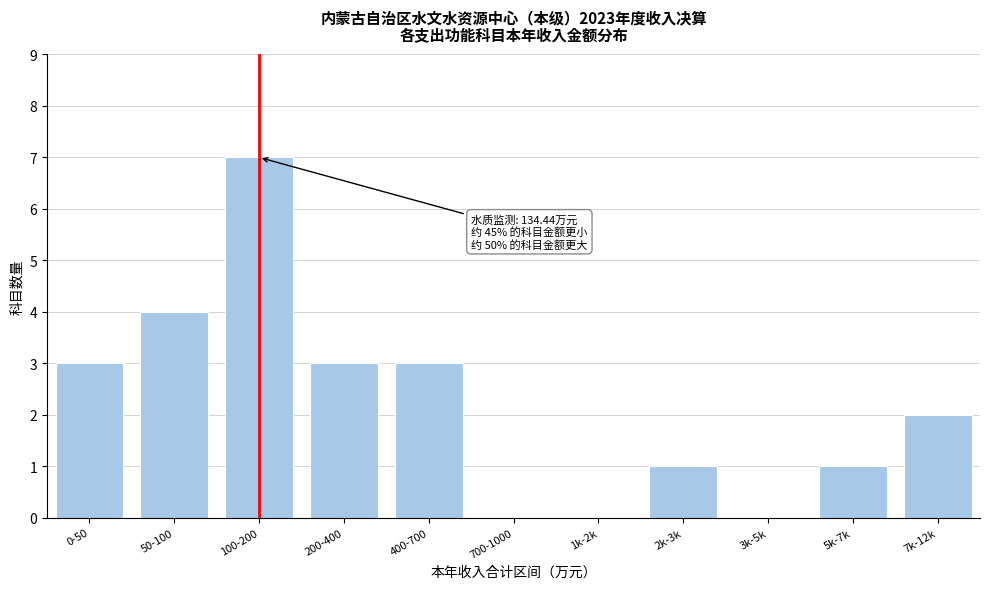

Reading left to right, list all the values displayed in this chart.

0-50=3	50-100=4	100-200=7	200-400=3	400-700=3	700-1000=0	1k-2k=0	2k-3k=1	3k-5k=0	5k-7k=1	7k-12k=2